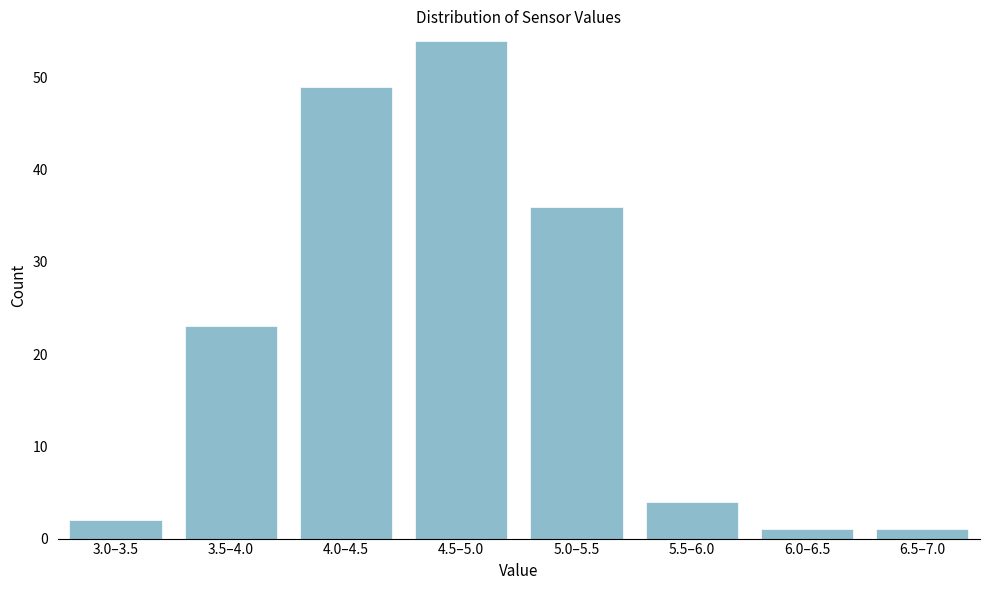

Reading right to left, transcribe all the data shown in this chart.

6.5–7.0=1	6.0–6.5=1	5.5–6.0=4	5.0–5.5=36	4.5–5.0=54	4.0–4.5=49	3.5–4.0=23	3.0–3.5=2